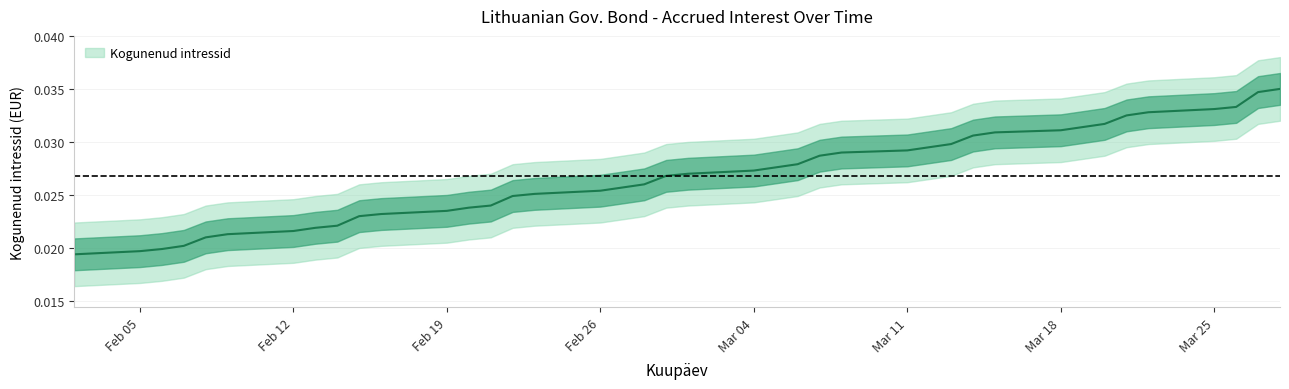

Is this an area chart (filled region under the line)?

No